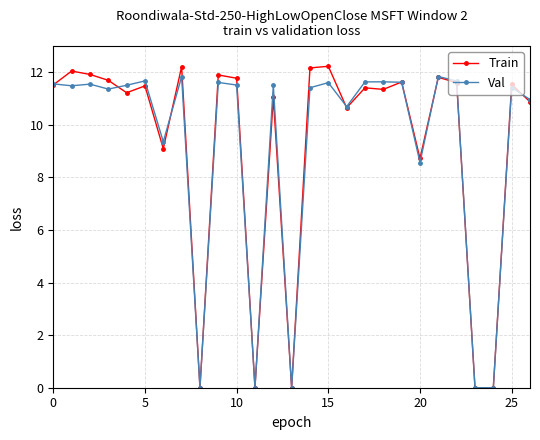

What is the greatest value displayed?

12.2